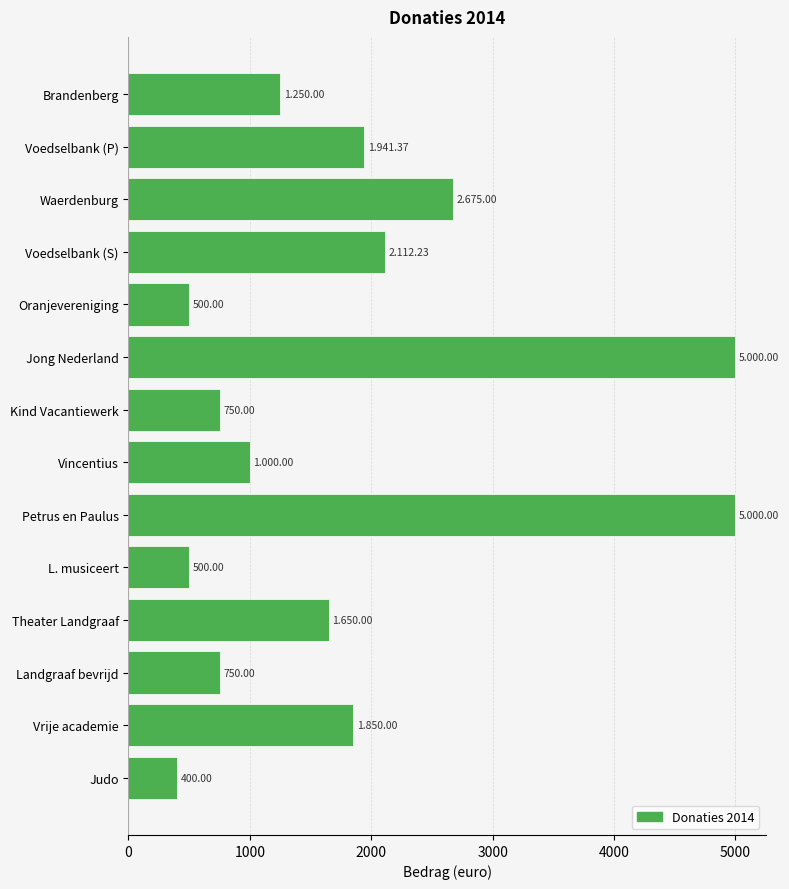

What is the label of the 7th bar from the bottom?

Vincentius